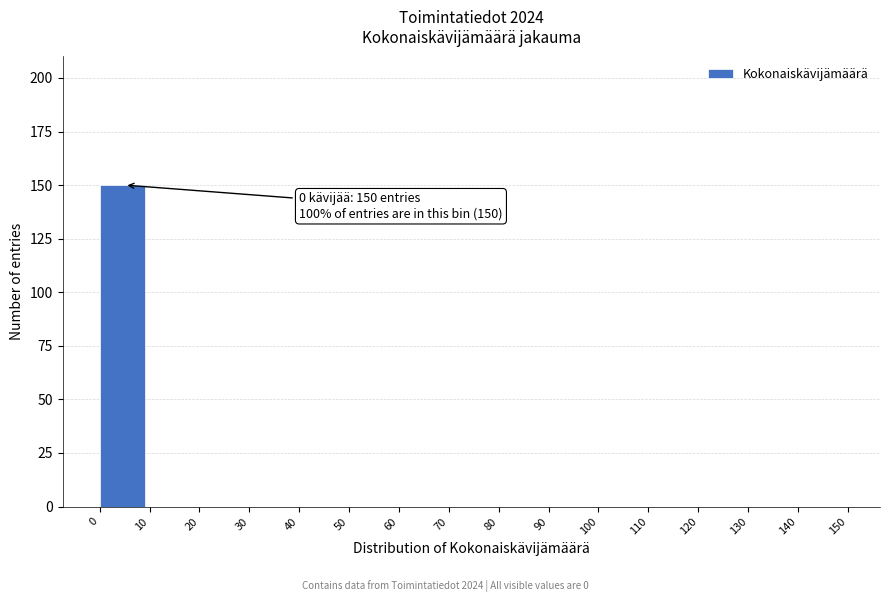

Reading left to right, transcribe all the data shown in this chart.

0=150	10=0	20=0	30=0	40=0	50=0	60=0	70=0	80=0	90=0	100=0	110=0	120=0	130=0	140=0